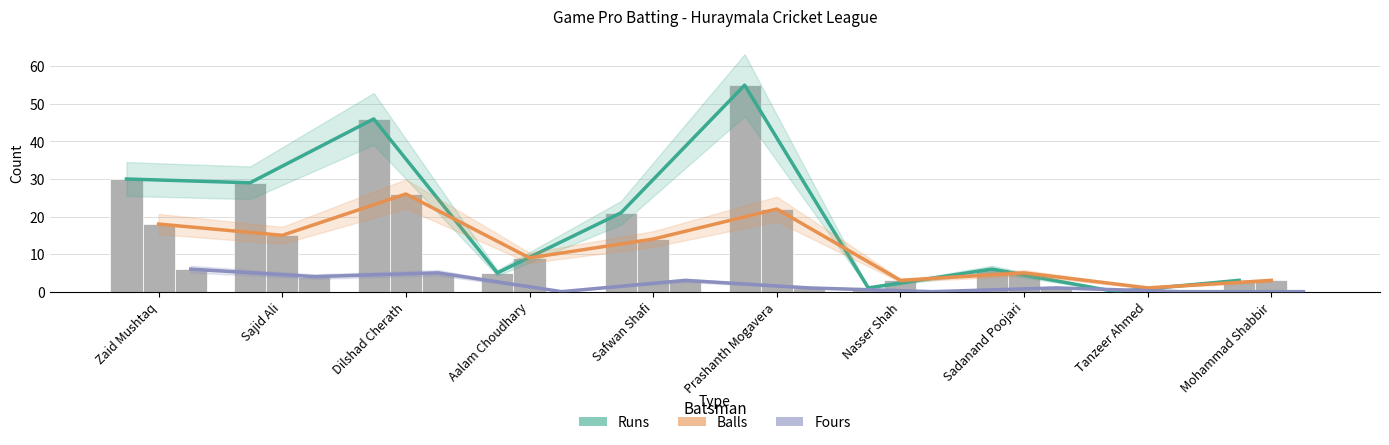

How many groups of bars are there?

10